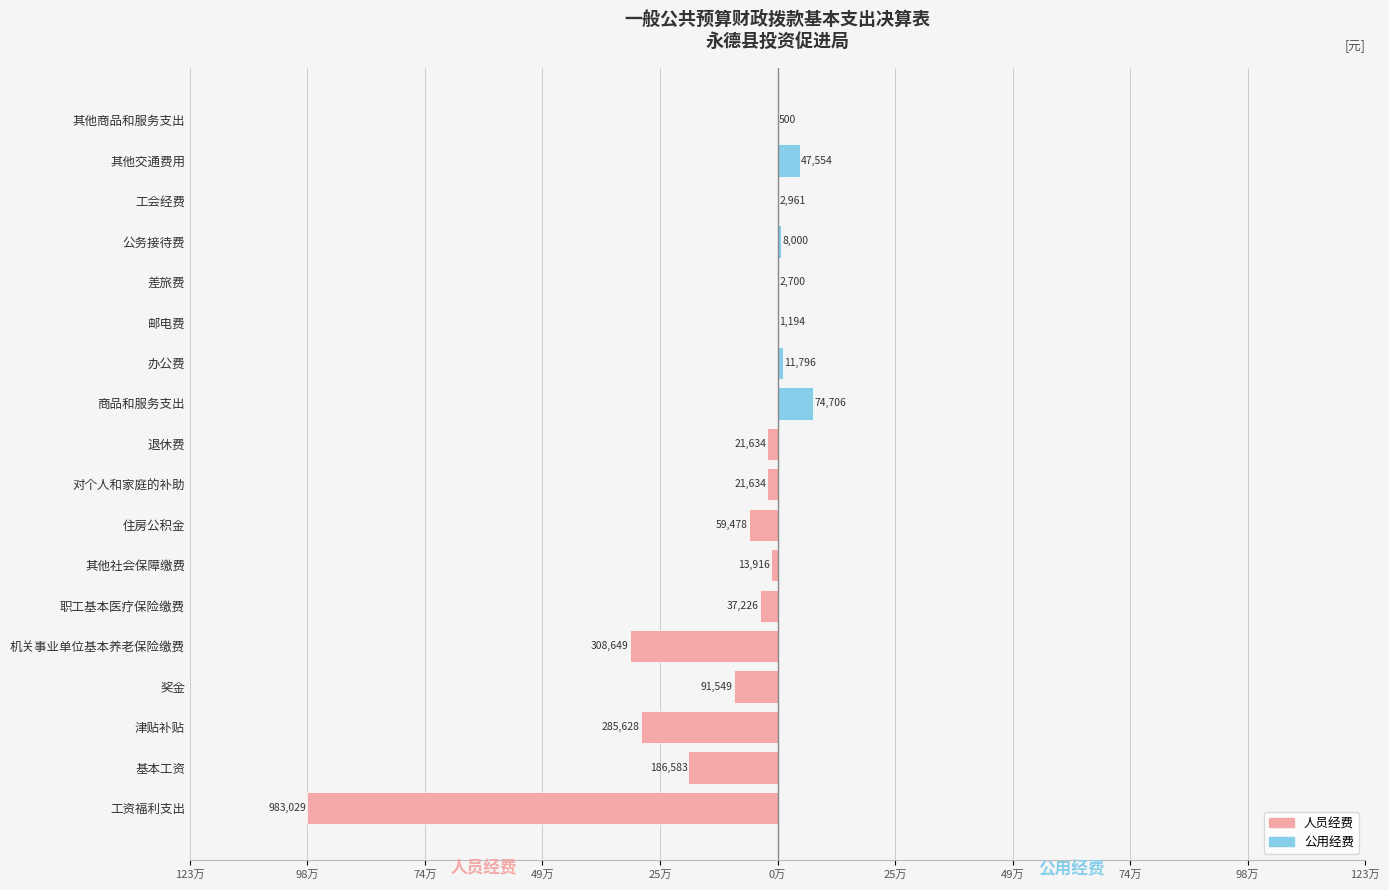

Reading left to right, extract all data points from this chart.

人员经费: -983029.1	-186583.0	-285627.6	-91549.0	-308649.4	-37226.3	-13915.7	-59478.0	-21634.2	-21634.2	0.0	0.0	0.0	0.0	0.0	0.0	0.0	0.0
公用经费: 0.0	0.0	0.0	0.0	0.0	0.0	0.0	0.0	0.0	0.0	74705.7	11796.0	1194.3	2700.0	8000.0	2961.4	47554.0	500.0